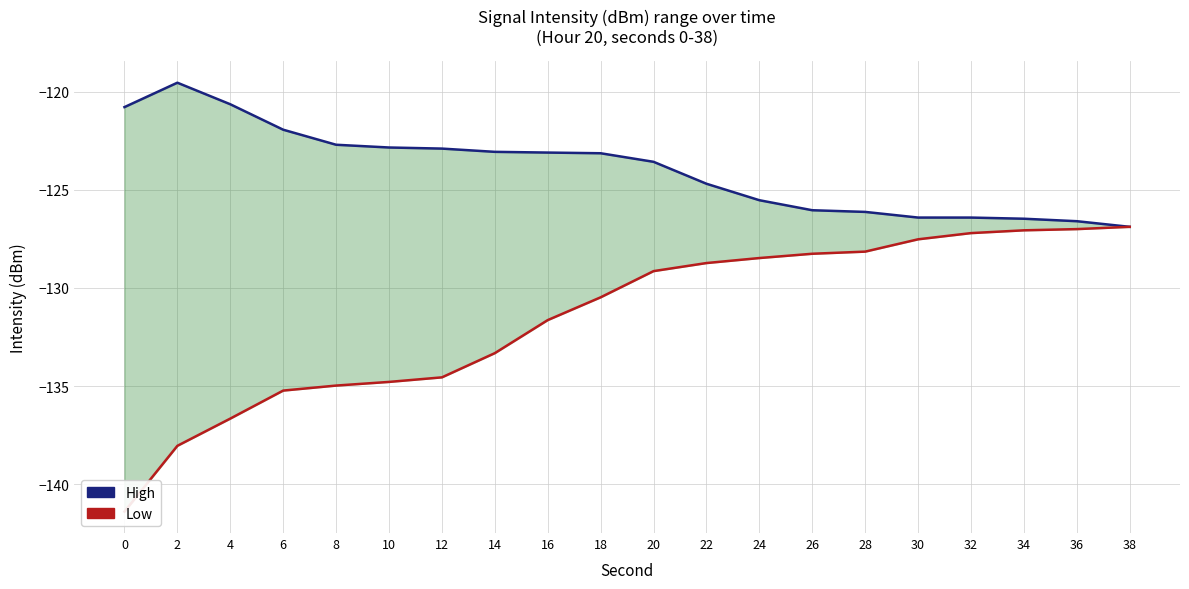

What is the sum of all High values?

-2479.4